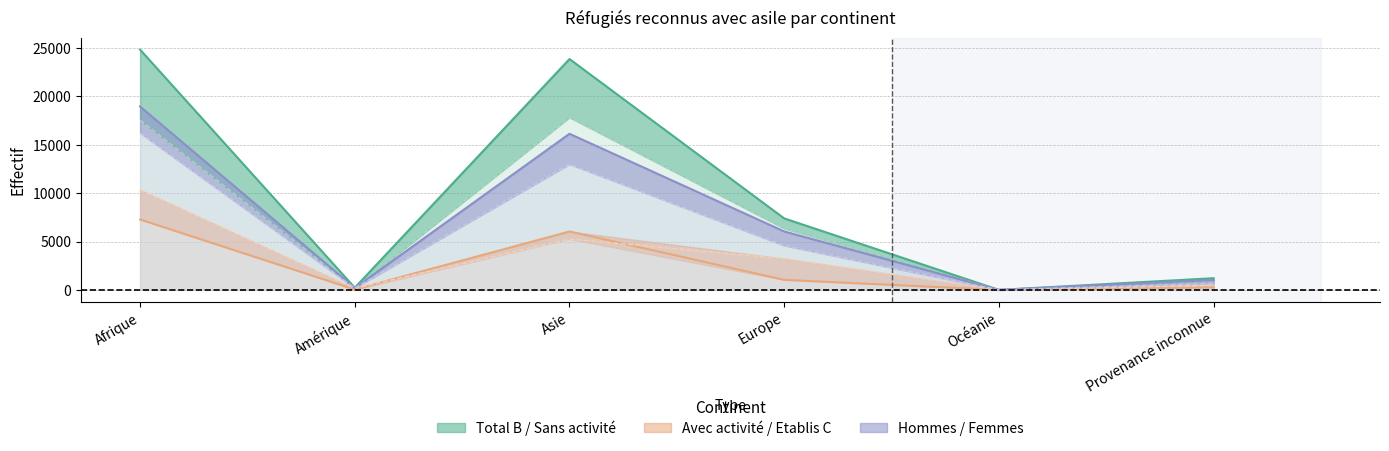

What is the label of the 4th point from the left?

Europe